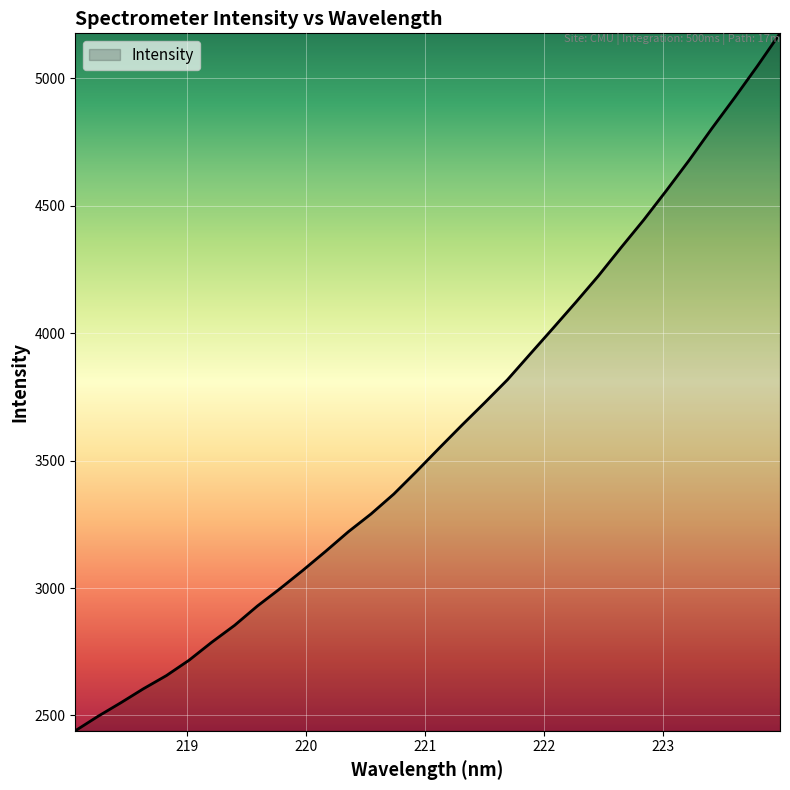

Does the chart display data point markers on the line(s)?

No